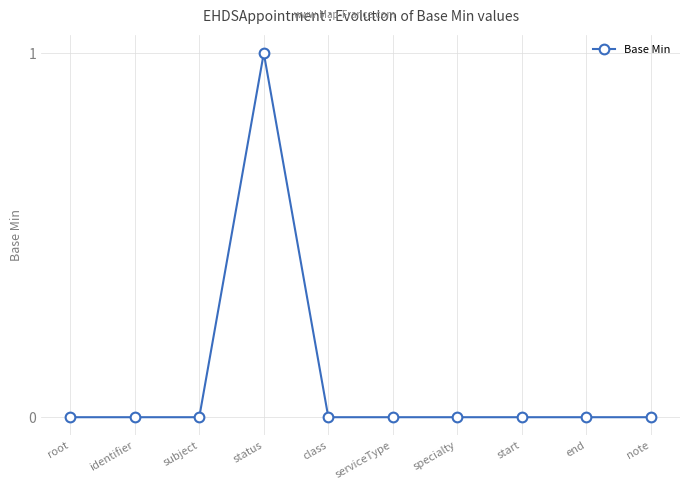

What position from the left is end?

9